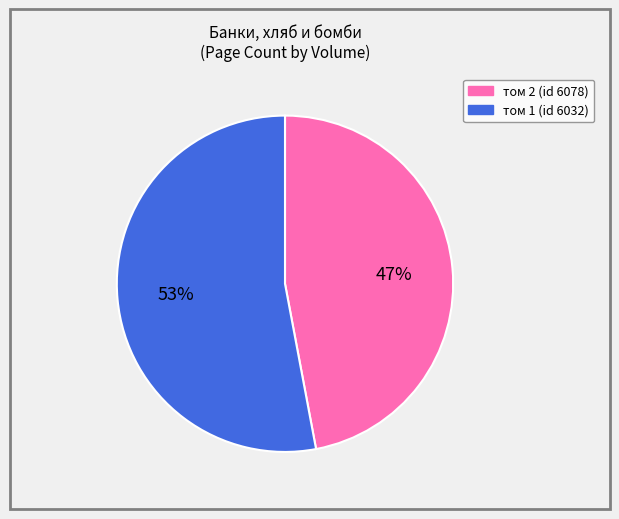

To the nearest percent, what portion does том 1 (id 6032) represent?

53%